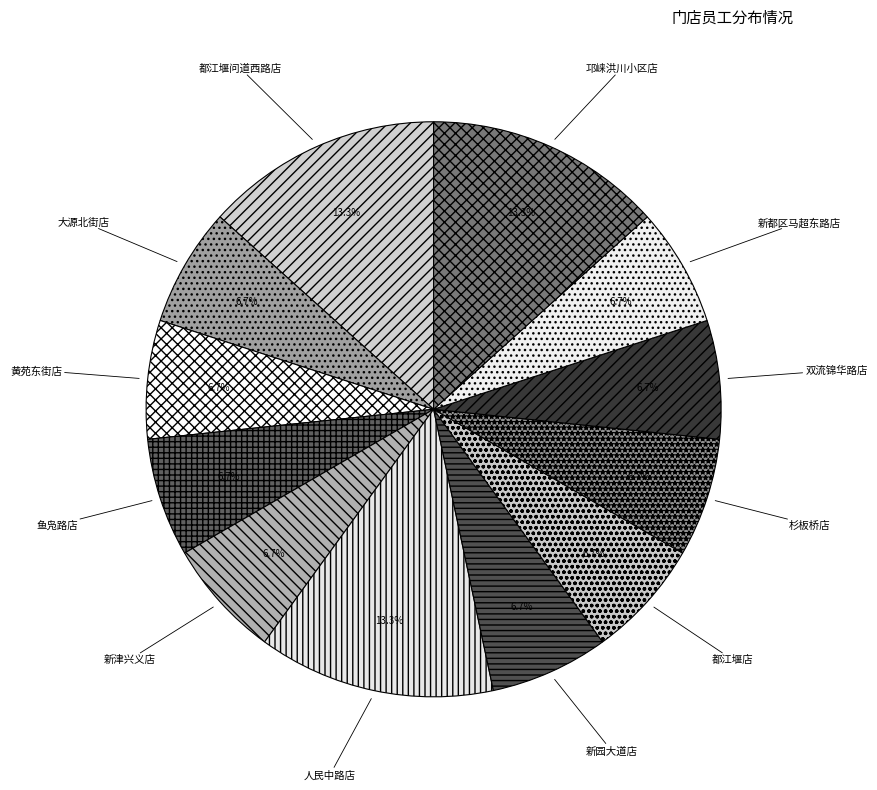

How many segments does this pie chart have?

12